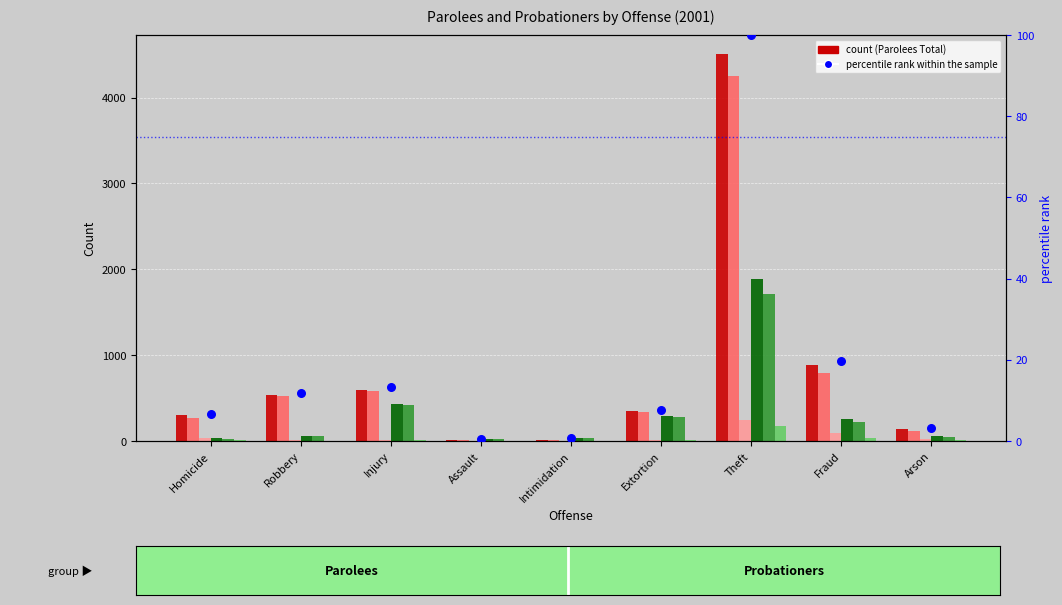

Which series has the largest Y range (max minus min)?

Parolees Total